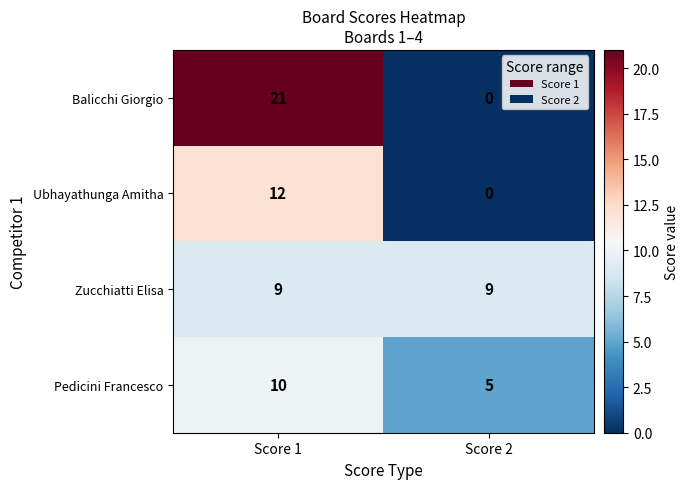

Rank the series by their average value, from lowest to highest.

Ubhayathunga Amitha, Pedicini Francesco, Zucchiatti Elisa, Balicchi Giorgio